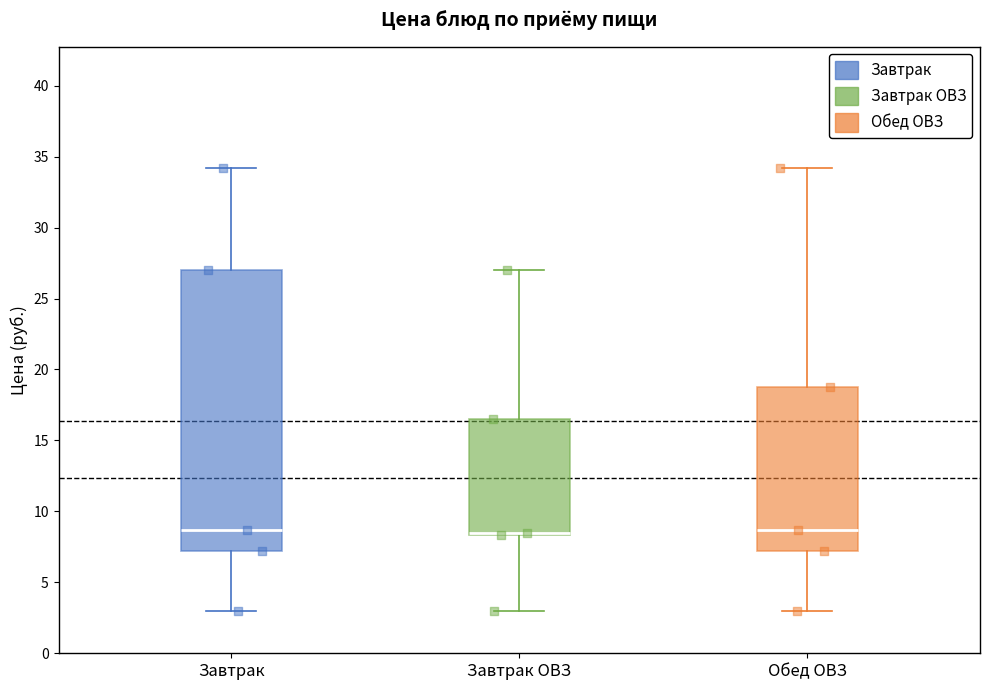

Where does the upper whisker of the box for Обед ОВЗ end on the y-axis? The values are not printed on the chart, so give them approximately, as read against the axis.

34.0